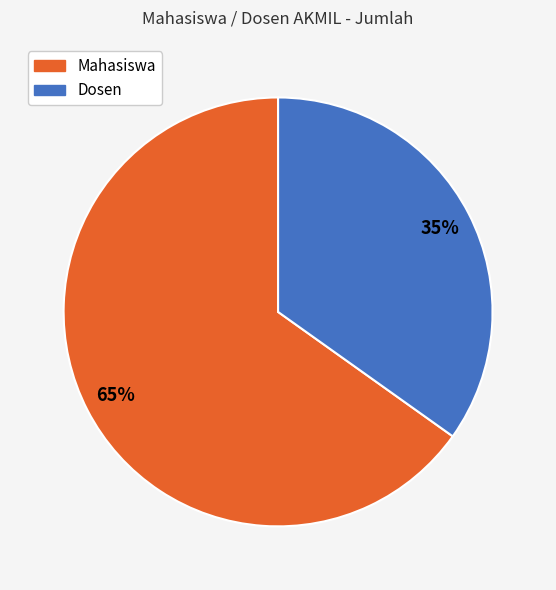

Combined, do Mahasiswa and Dosen account for over 50%?

Yes